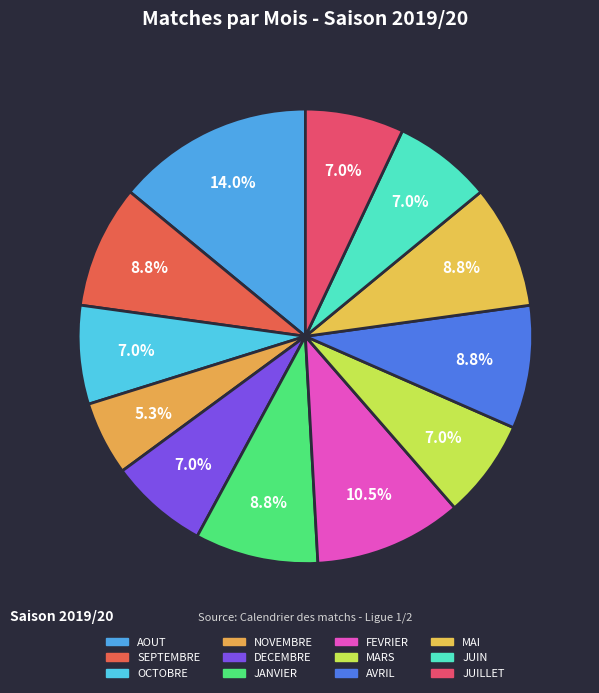

Is there any slice that represents more than half of the pie?

No